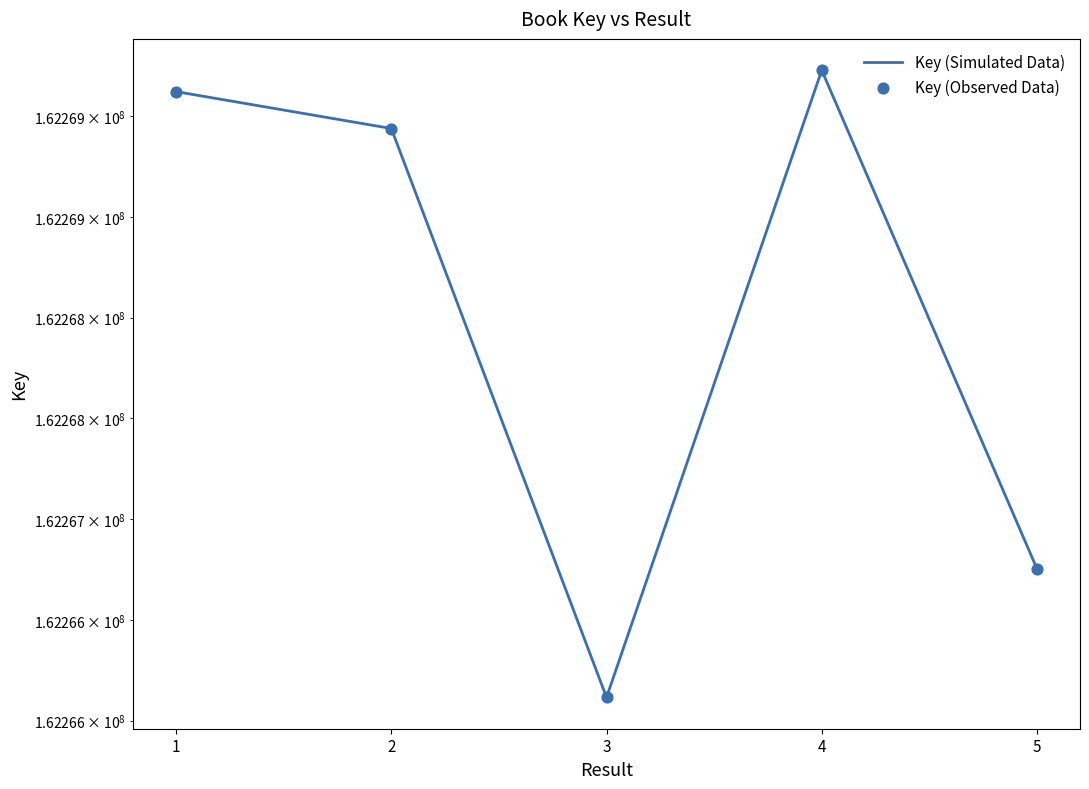

What is the total value across all series at 2?

324537876